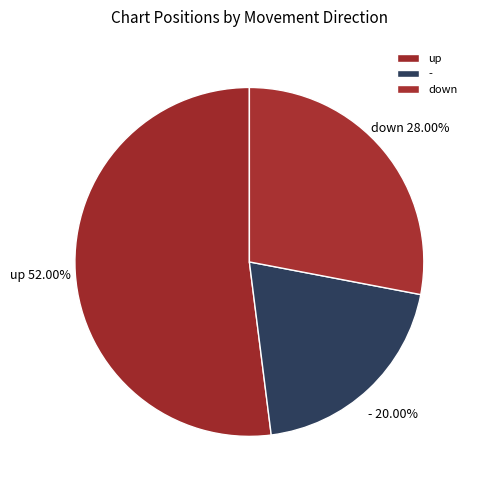

Which category has the smallest portion of the pie?

-